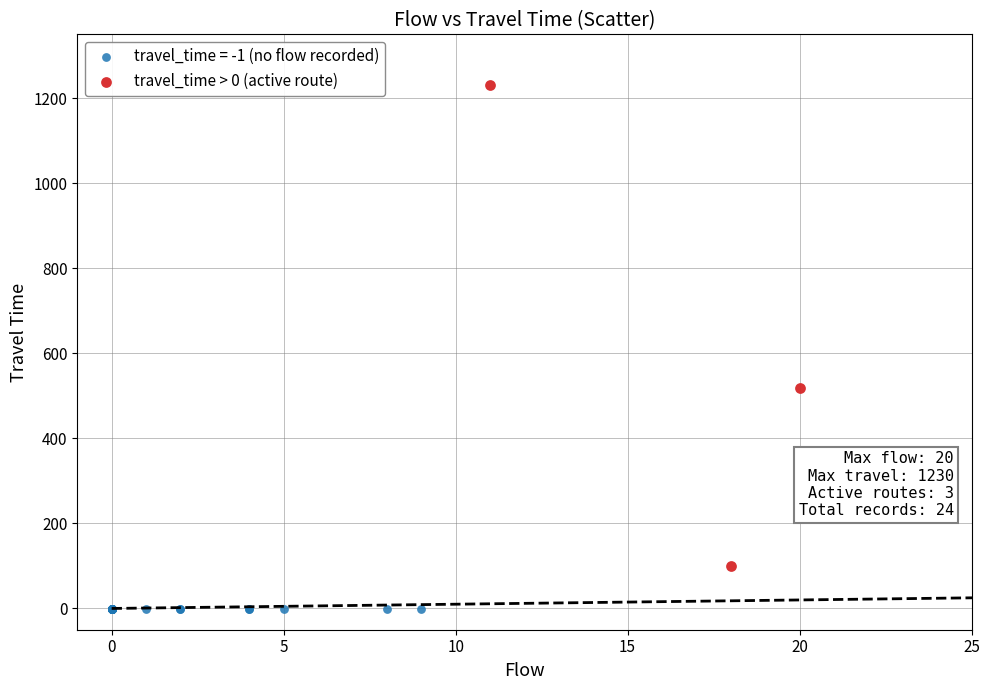

Which series contains the highest Y value?

travel_time > 0 (active route)